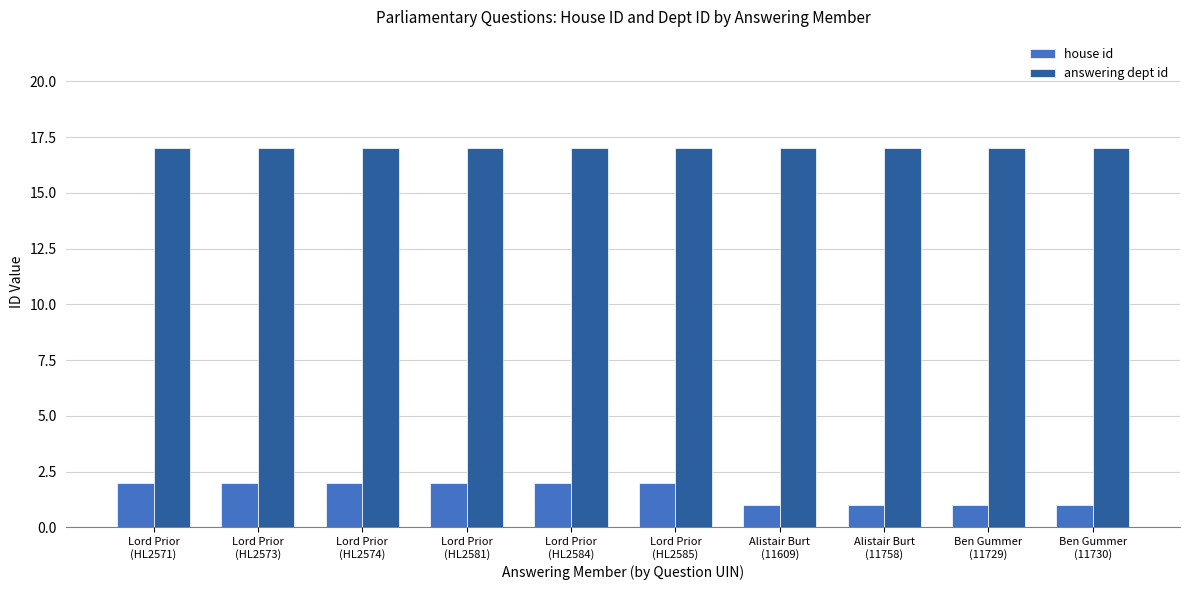

How many groups of bars are there?

10